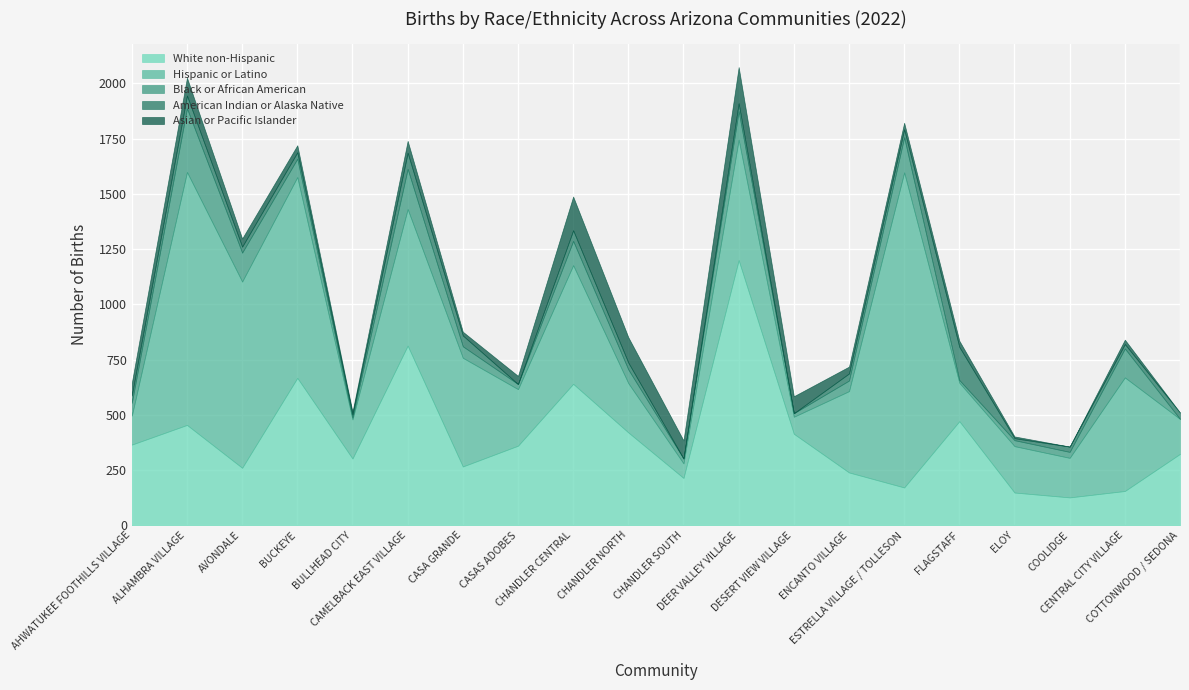

At which label is Black or African American closest to 144?

AVONDALE